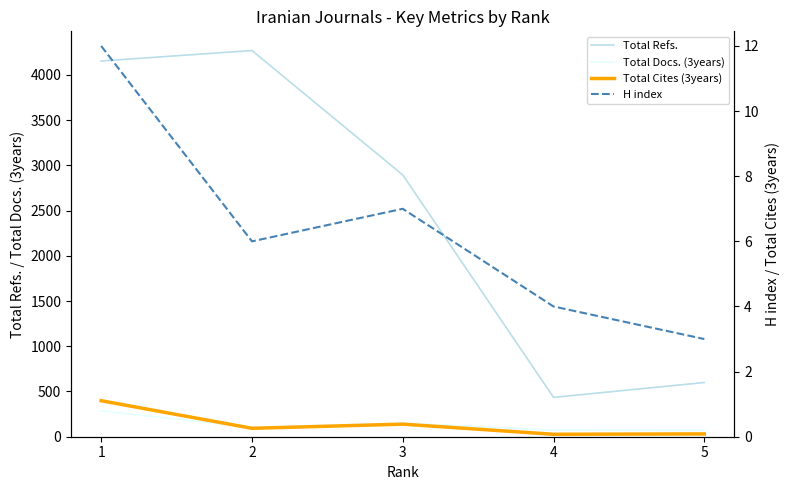

At how many categories does at least one series exceed 1952?

3